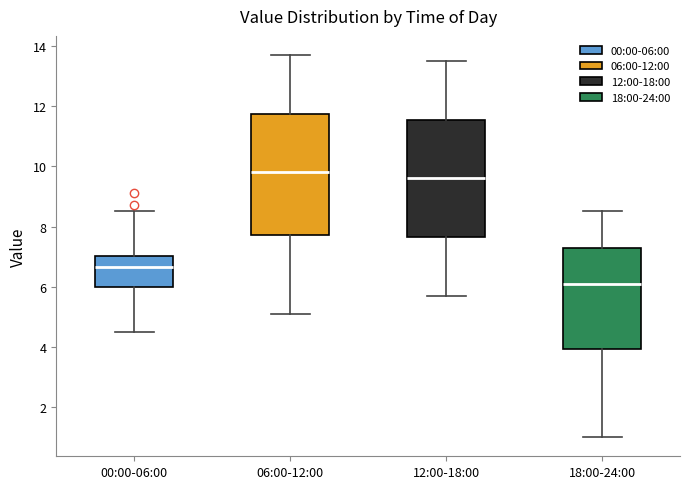

Where does the lower whisker of the box for 12:00-18:00 end on the y-axis? The values are not printed on the chart, so give them approximately, as read against the axis.

5.8